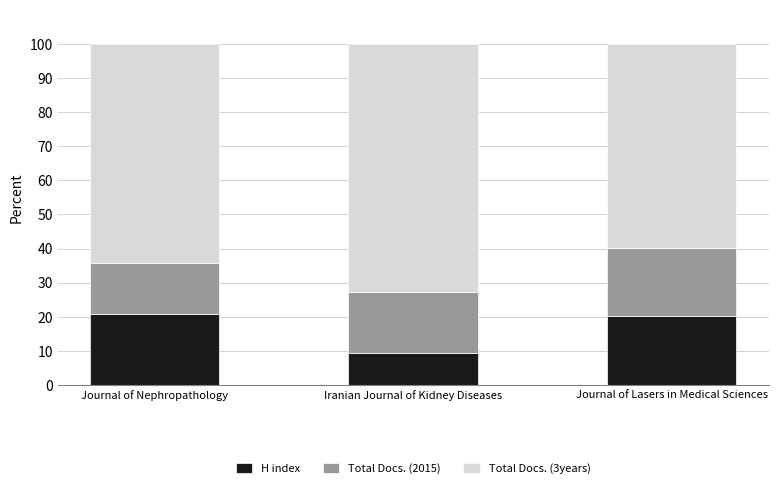

What is the total value across all series at Journal of Lasers in Medical Sciences?

100.0